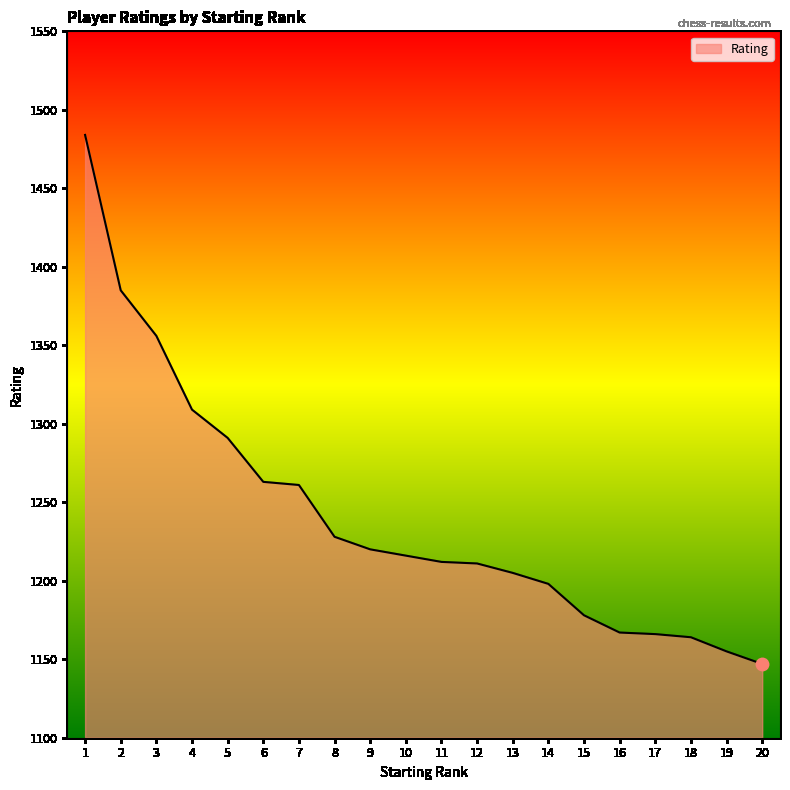

What is the change in value from 5 to 11?

-79